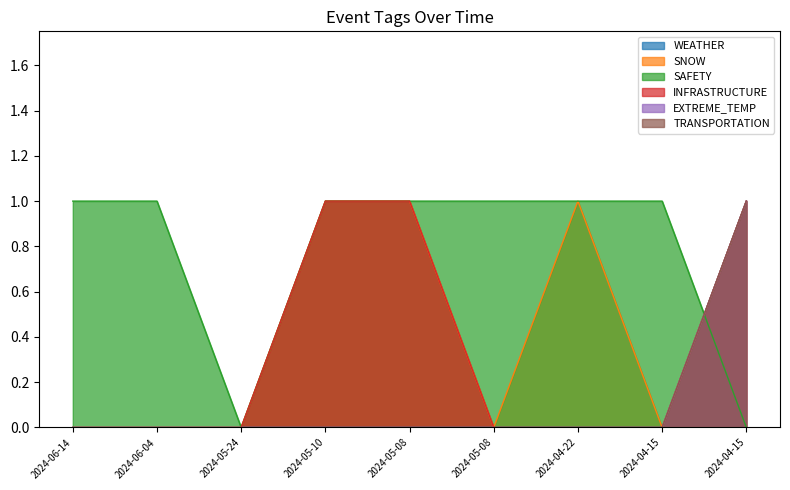

True or false: SNOW and EXTREME_TEMP intersect in this chart.

False